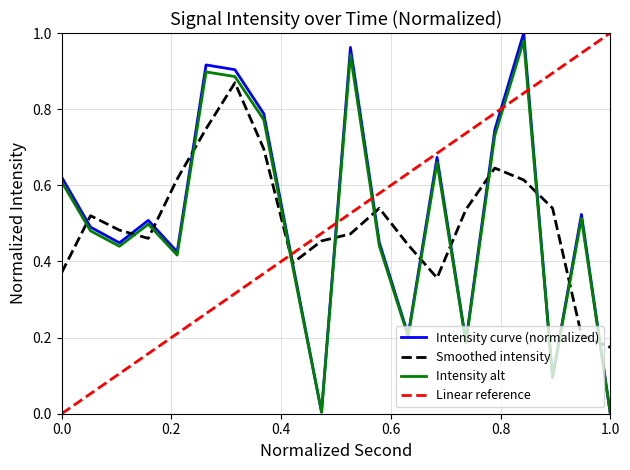

Which series ends up on top after the final intersection of Intensity curve (normalized) and Linear reference?

Linear reference